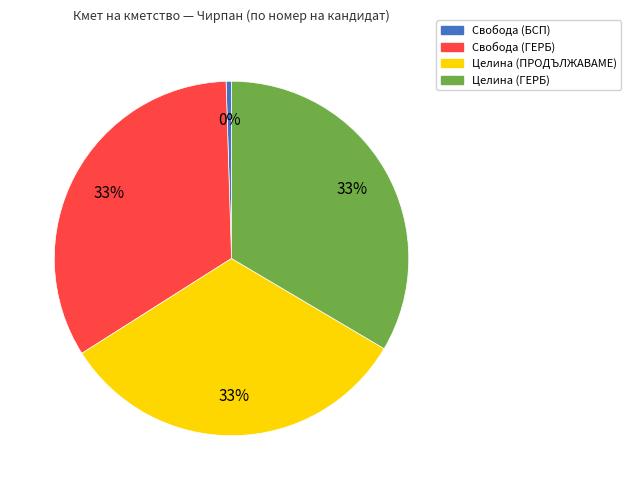

To the nearest percent, what is the difference between the largest and smallest slice percentages?

33%